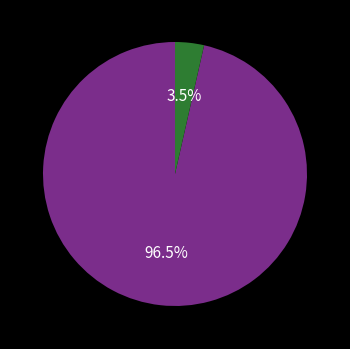

Is there a majority slice in this chart?

Yes